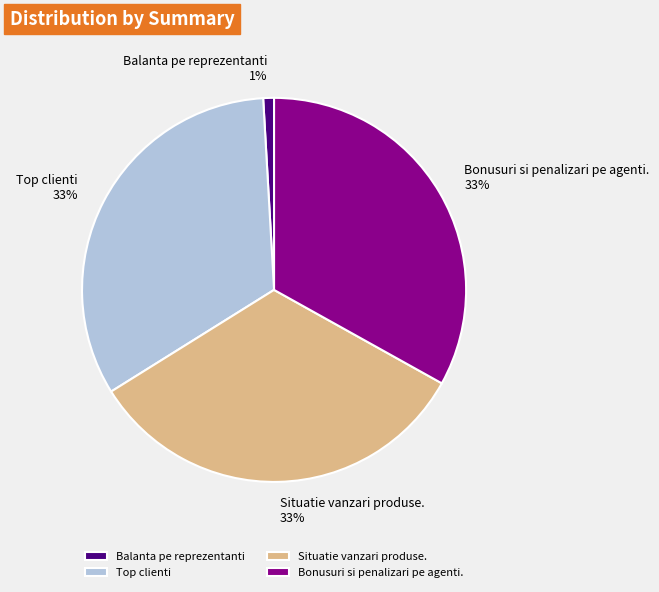

How many slices are in this pie chart?

4